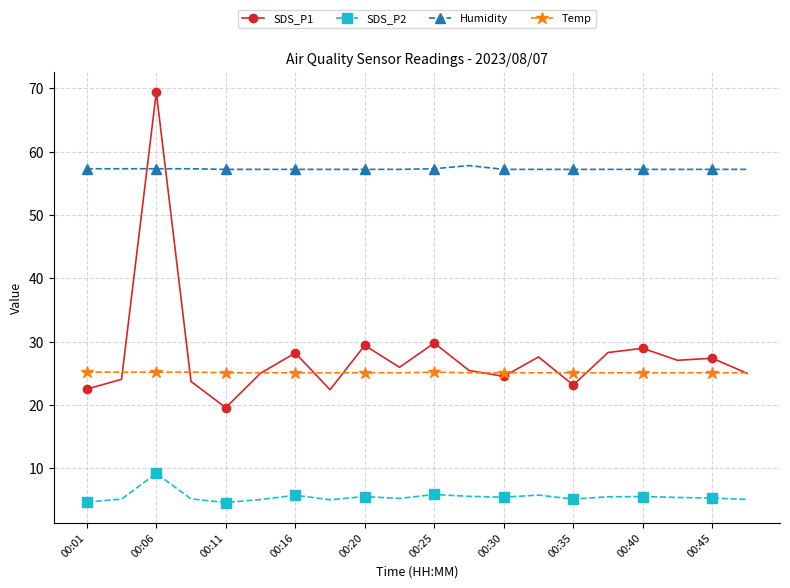

What is the value of the Humidity point at the 2nd from the left?

57.3